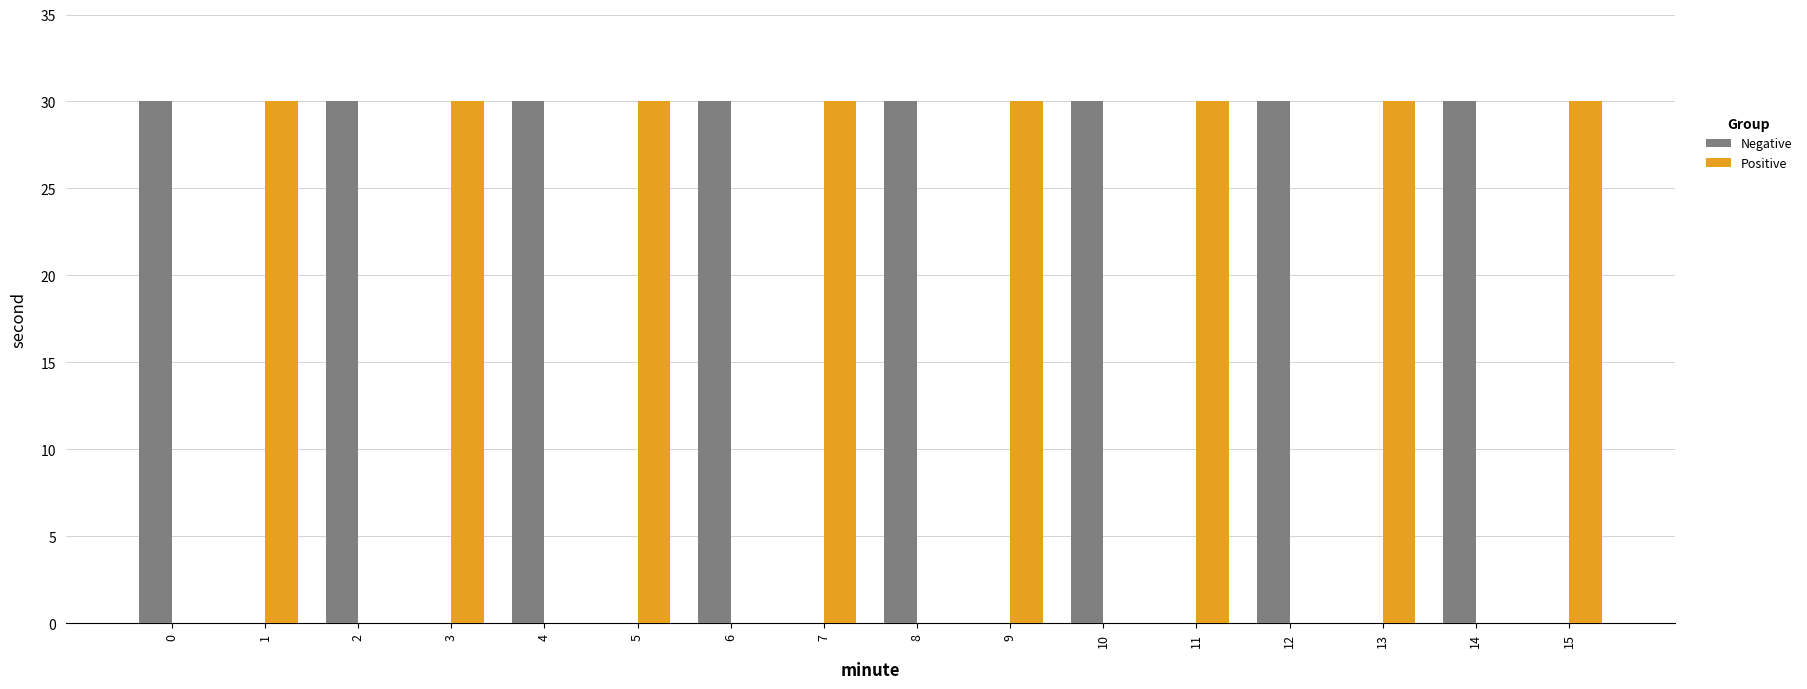

How many categories are shown in the chart?

16